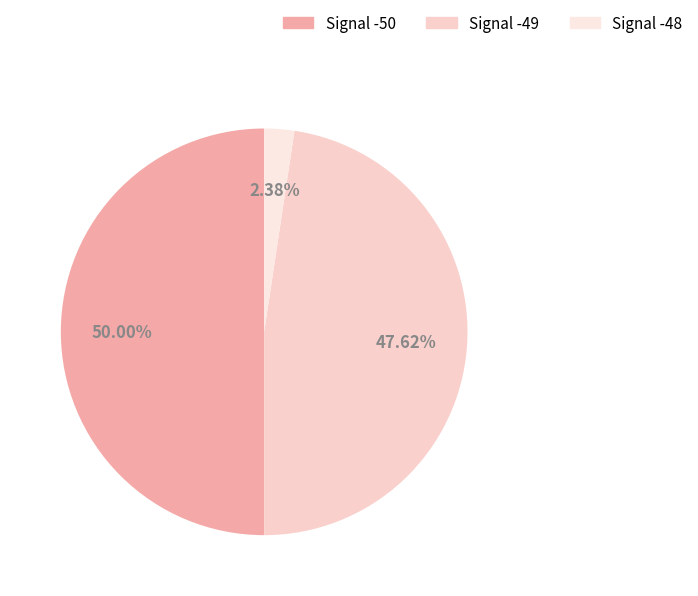

What portion of the pie excludes Signal -49?

52.4%